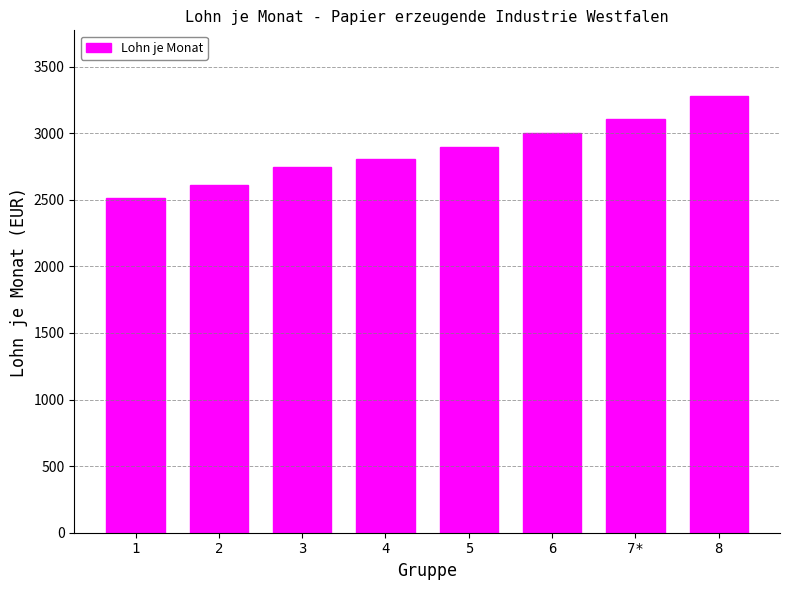

What is the ratio of the value at 5 to the value at 6?

1.0